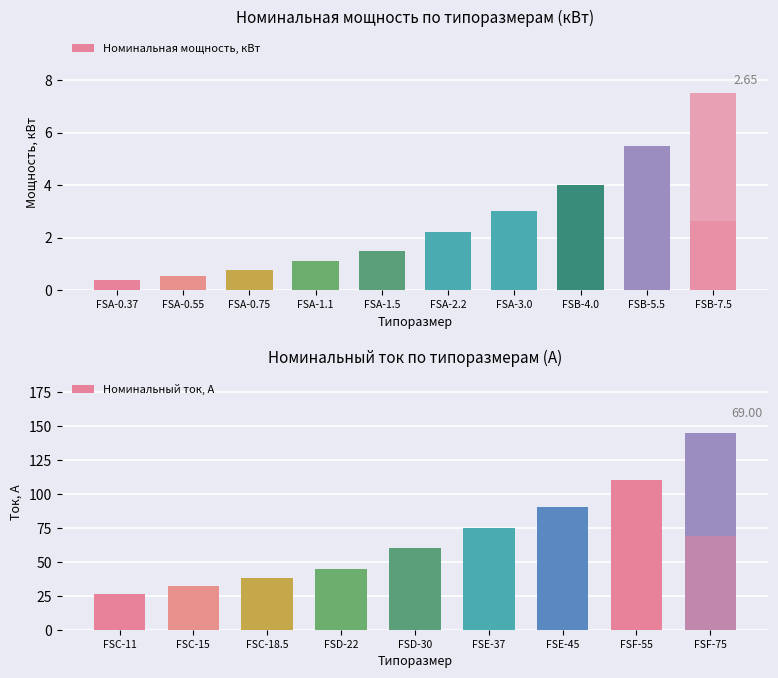

What is the label of the 13th bar from the left?

FSC-18.5